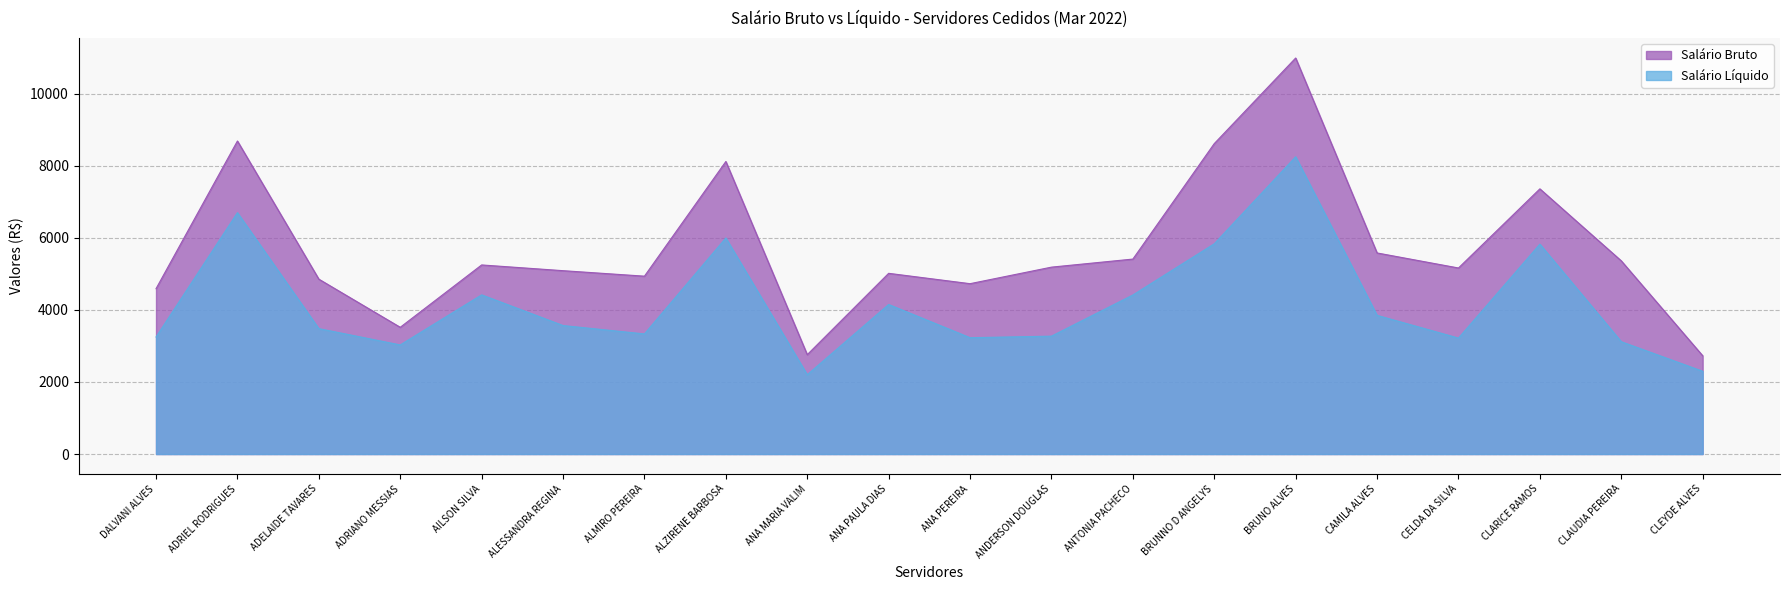

True or false: Salário Líquido and Salário Bruto cross at least once.

False